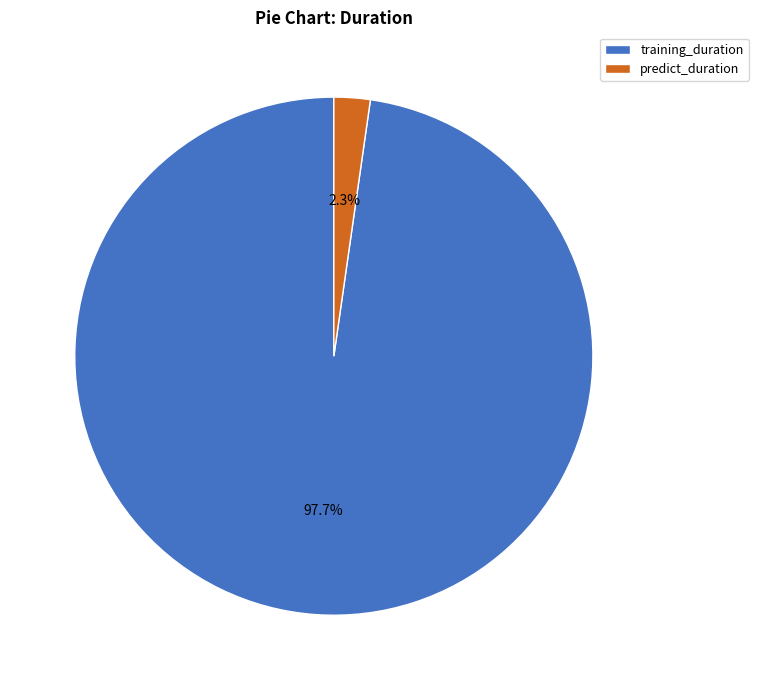

How much of the chart is everything except training_duration?

2.3%